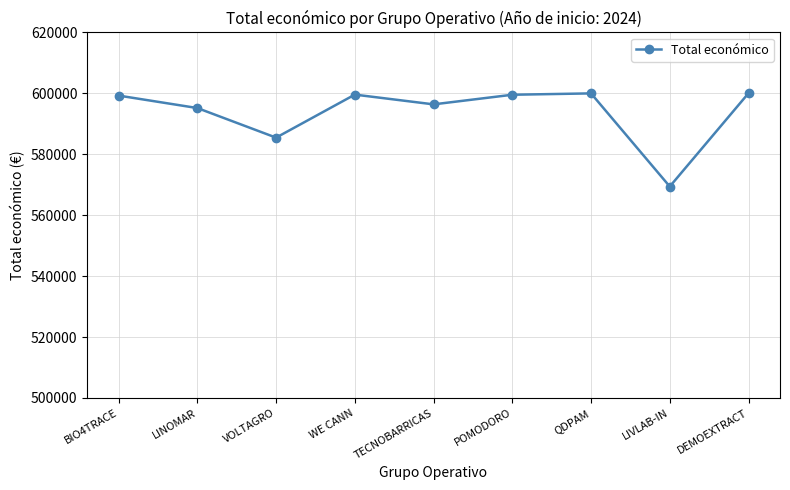

Which label corresponds to the smallest value in the chart?

LIVLAB-IN